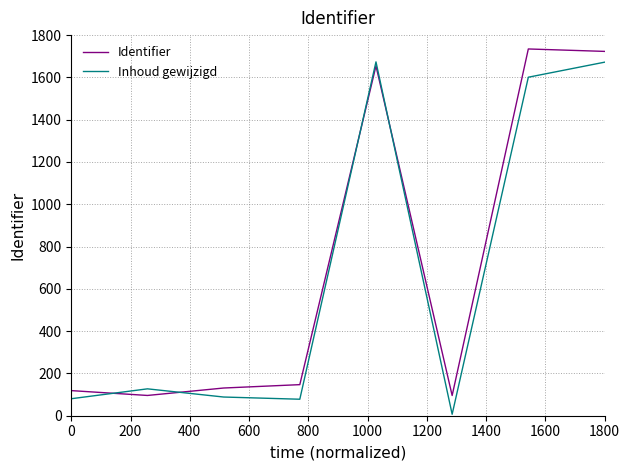

After their last crossing, which series has the higher values: Inhoud gewijzigd or Identifier?

Identifier